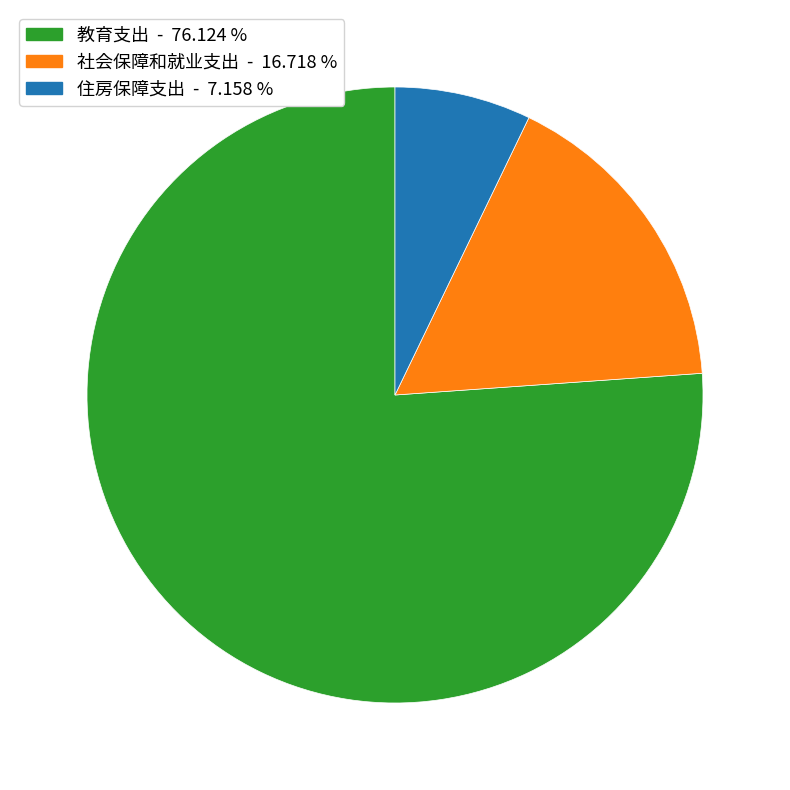

Approximately how many times larger is the value at 住房保障支出 compared to 社会保障和就业支出?

0.4